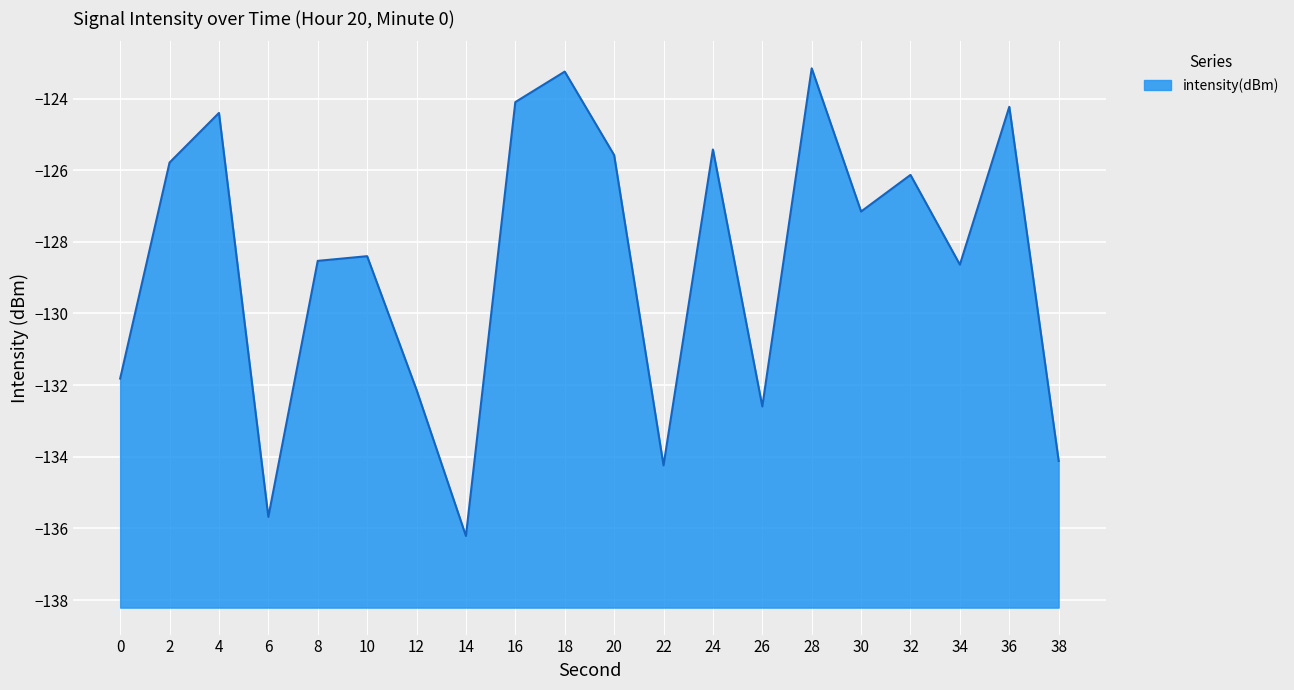

The value at 8 is -128.5. True or false?

True